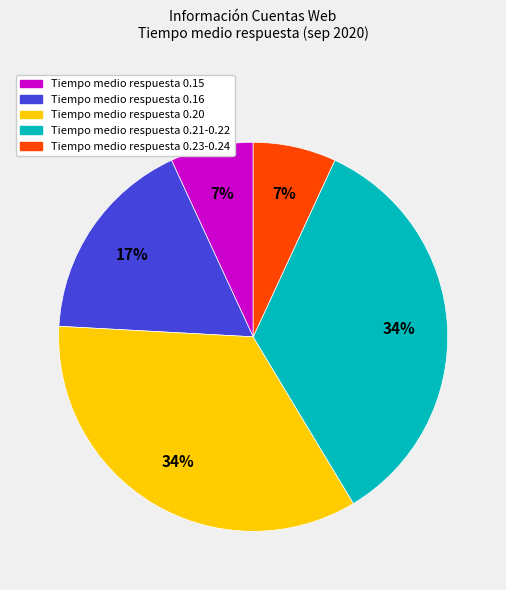

Does Tiempo medio respuesta 0.20 account for over 50% of the chart?

No